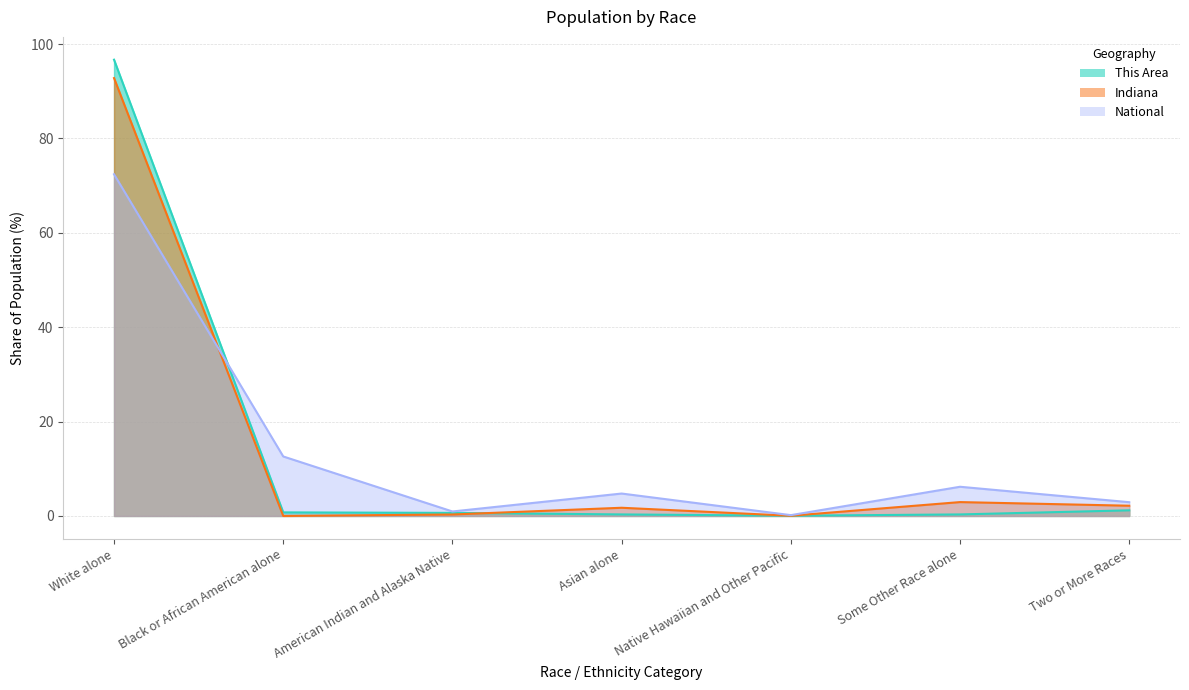

Reading left to right, what are all the values shown in this chart?

This Area: White alone=96.7	Black or African American alone=0.8	American Indian and Alaska Native=0.7	Asian alone=0.3	Native Hawaiian and Other Pacific=0.1	Some Other Race alone=0.3	Two or More Races=1.2
Indiana: White alone=92.8	Black or African American alone=0.0	American Indian and Alaska Native=0.3	Asian alone=1.7	Native Hawaiian and Other Pacific=0.0	Some Other Race alone=2.9	Two or More Races=2.2
National: White alone=72.4	Black or African American alone=12.6	American Indian and Alaska Native=0.9	Asian alone=4.8	Native Hawaiian and Other Pacific=0.2	Some Other Race alone=6.2	Two or More Races=2.9